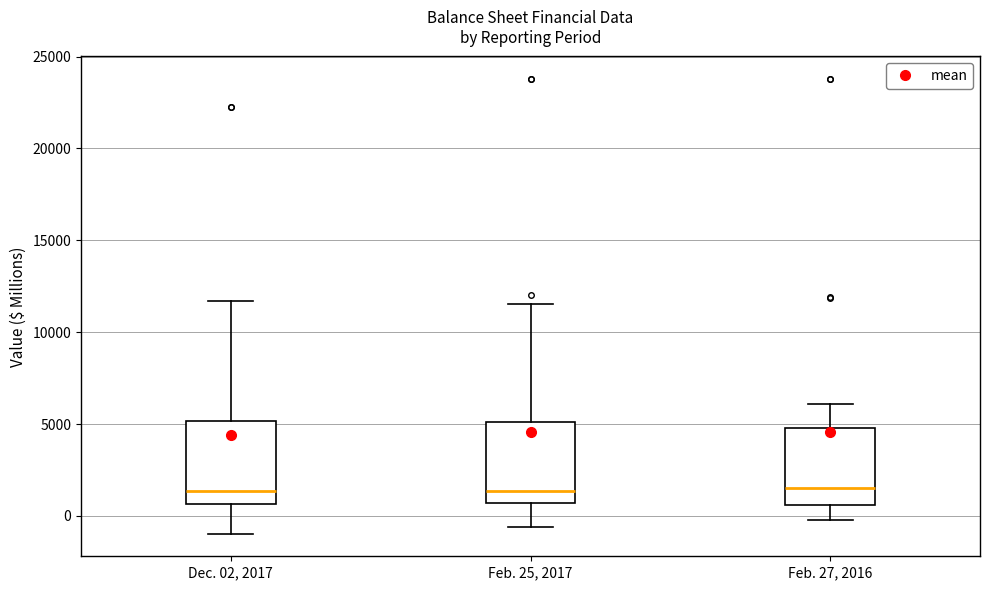

Reading left to right, read every box against the y-axis: the position of its median line, the range the box covers, and the ends of its whiskers. The values are not printed on the chart, so give them approximately, as read against the axis.

Dec. 02, 2017: median 1500, box 500 to 5000, whiskers -1000 to 11500
Feb. 25, 2017: median 1500, box 500 to 5000, whiskers -500 to 11500
Feb. 27, 2016: median 1500, box 500 to 5000, whiskers 0 to 6000